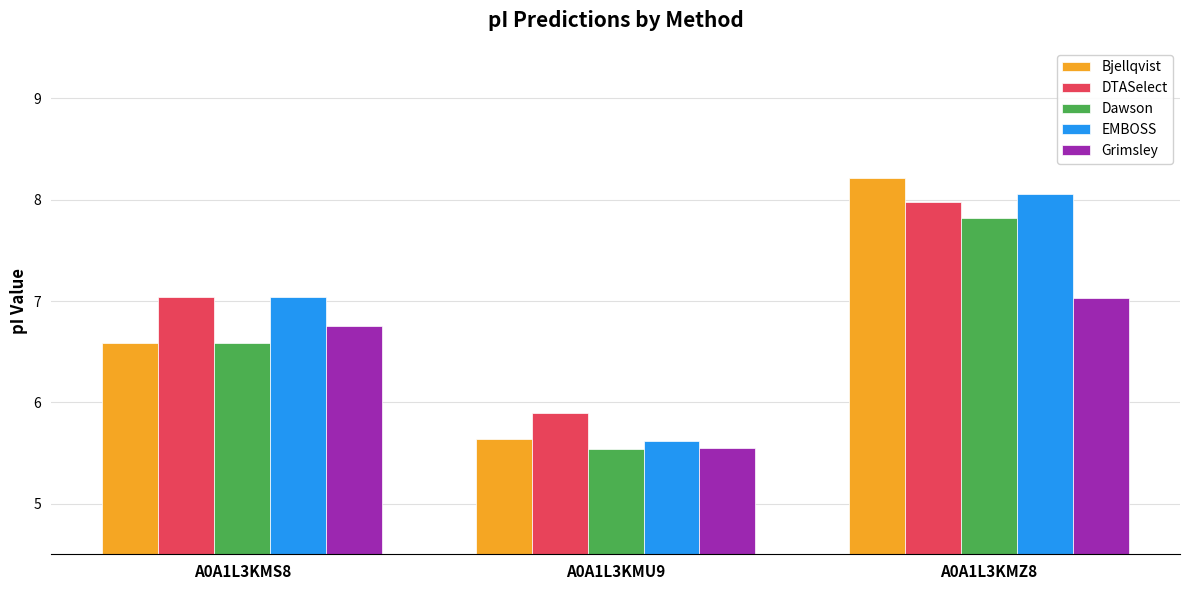

At which label does Bjellqvist first exceed 6?

A0A1L3KMS8